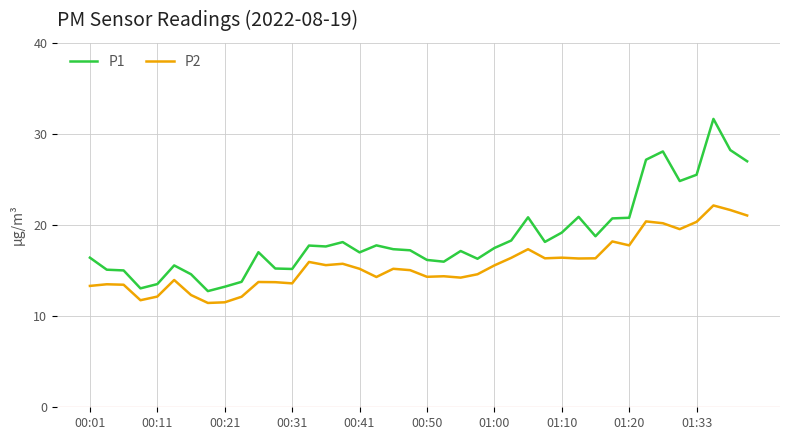

Which series has the widest spread of values?

P1